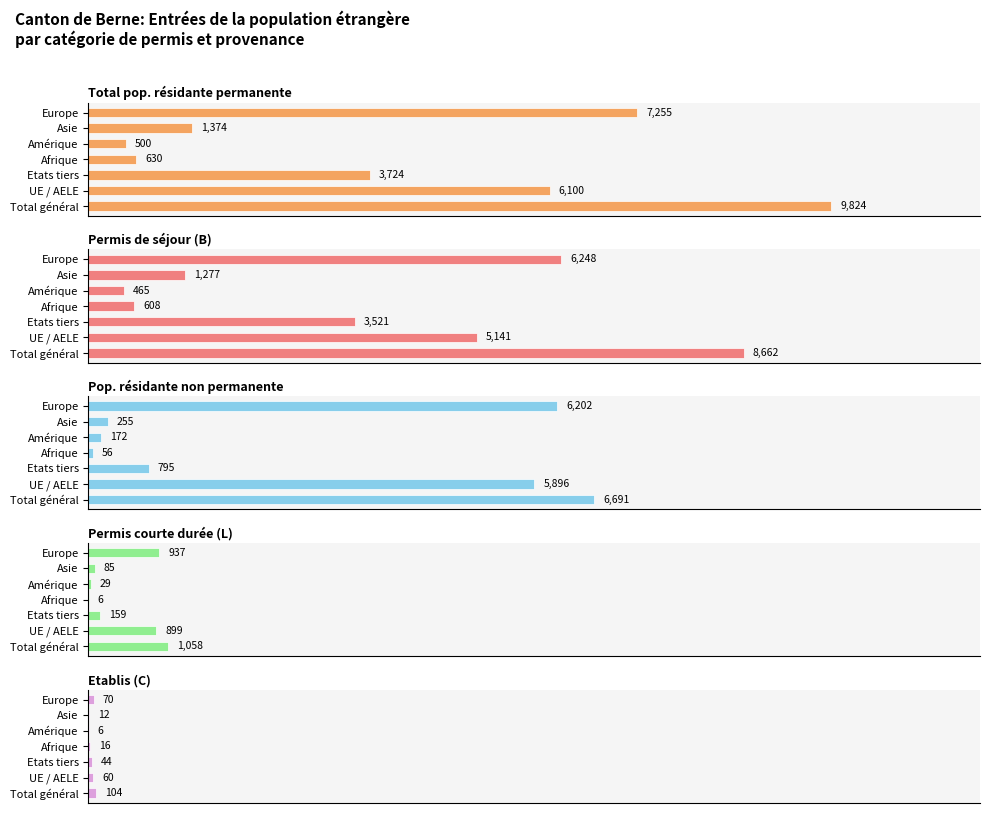

How many groups of bars are there?

7